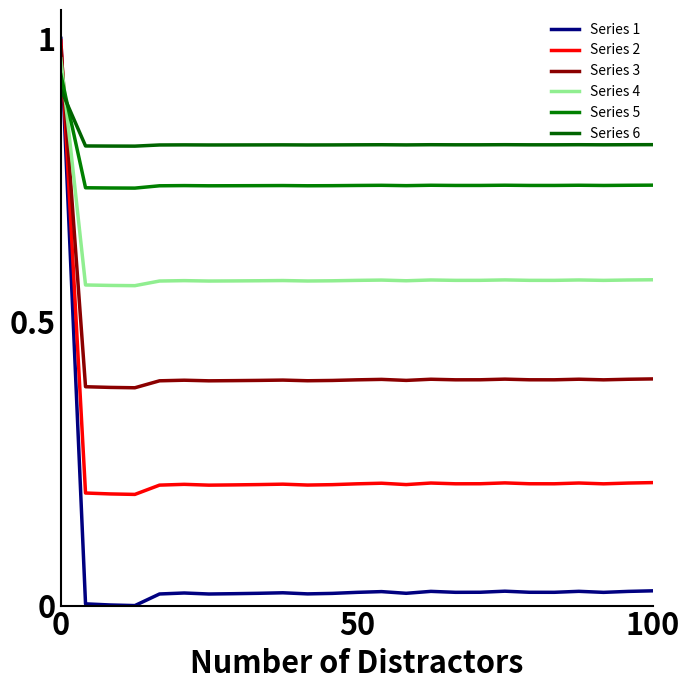

True or false: Series 6 has more than 1 interior local peaks.

True